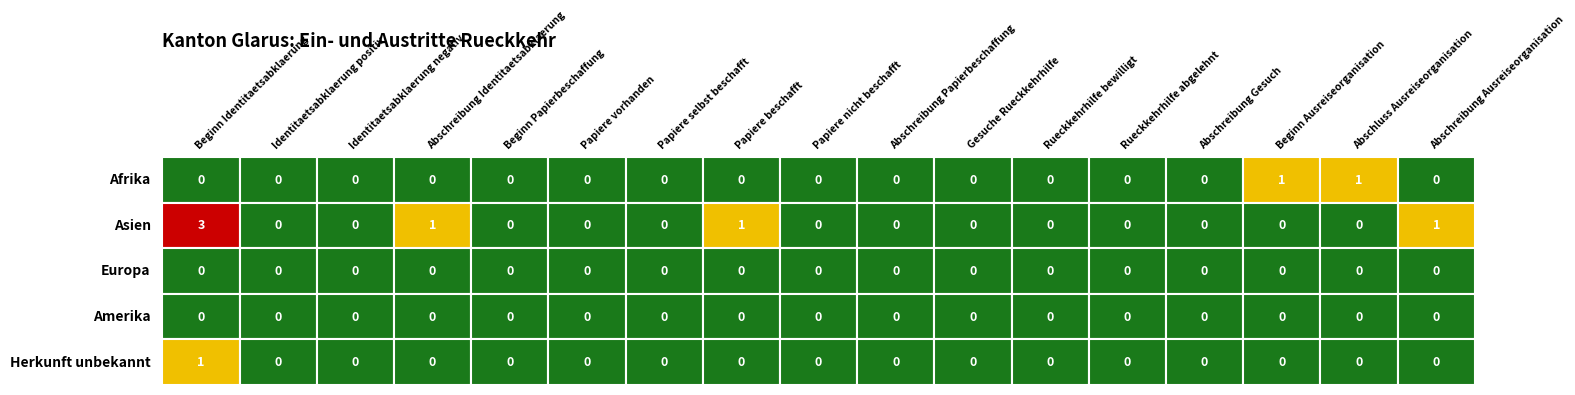

Count the number of data series in this chart.

5